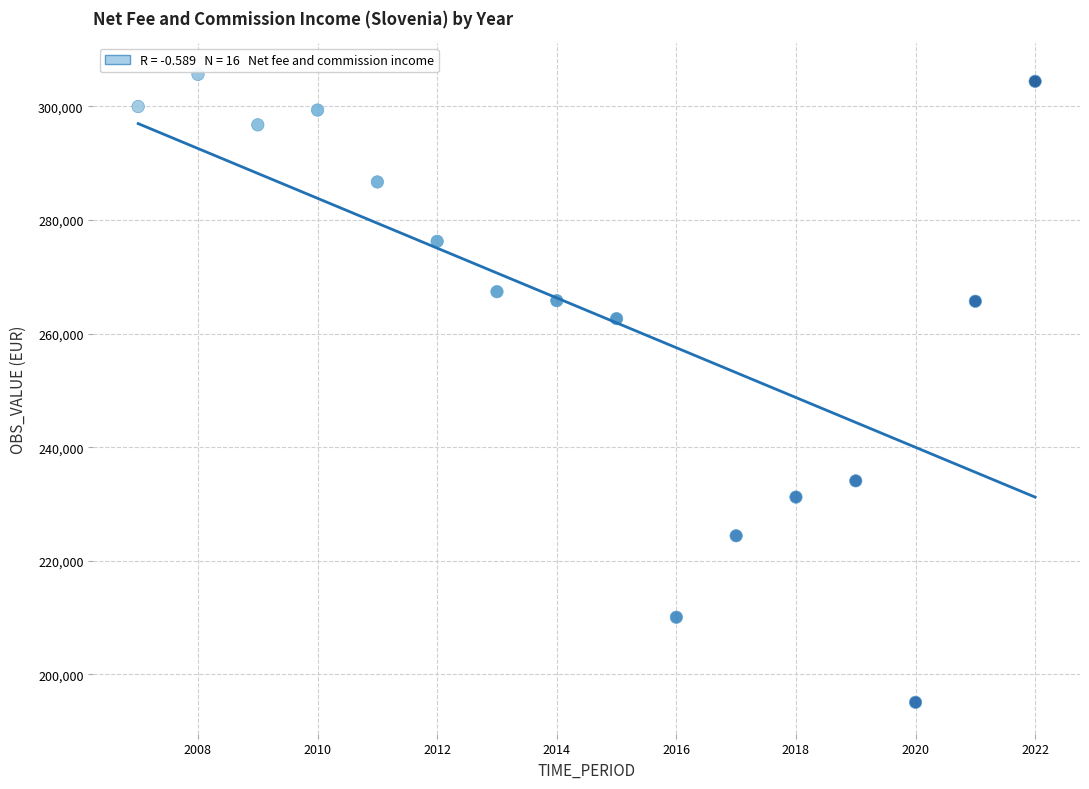

What Y value in the scatter plot is closest to 250365?

262637